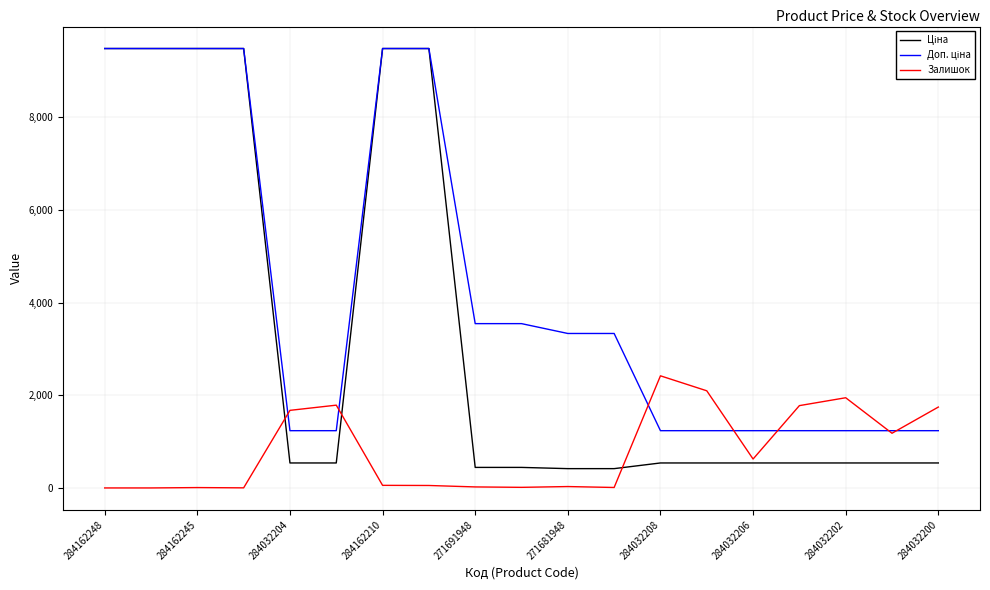

Does the chart display data point markers on the line(s)?

No